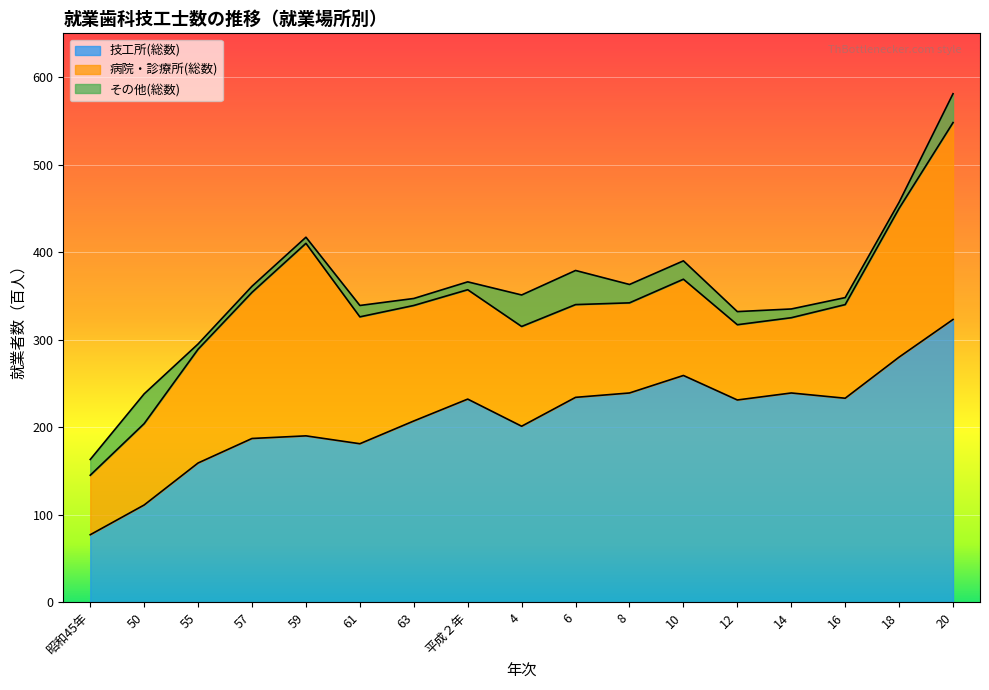

Where is the first local maximum for その他(総数)?

50